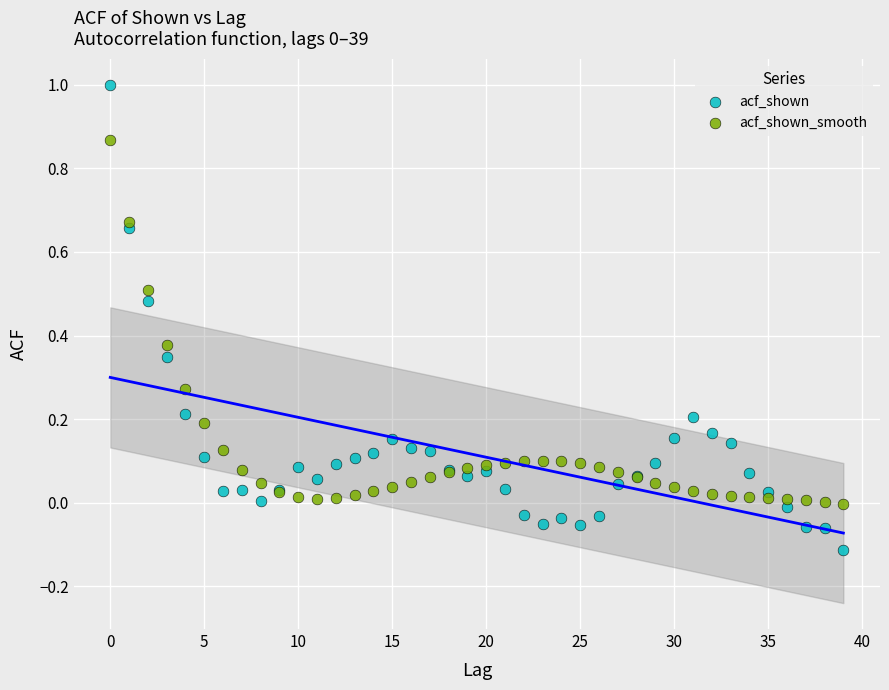

Which series has the widest spread of Y values?

acf_shown